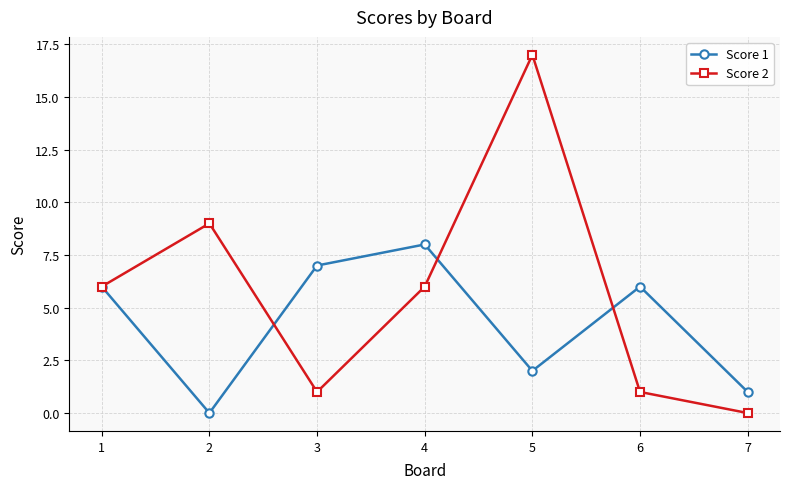

Reading left to right, extract all data points from this chart.

Score 1: 1=6	2=0	3=7	4=8	5=2	6=6	7=1
Score 2: 1=6	2=9	3=1	4=6	5=17	6=1	7=0